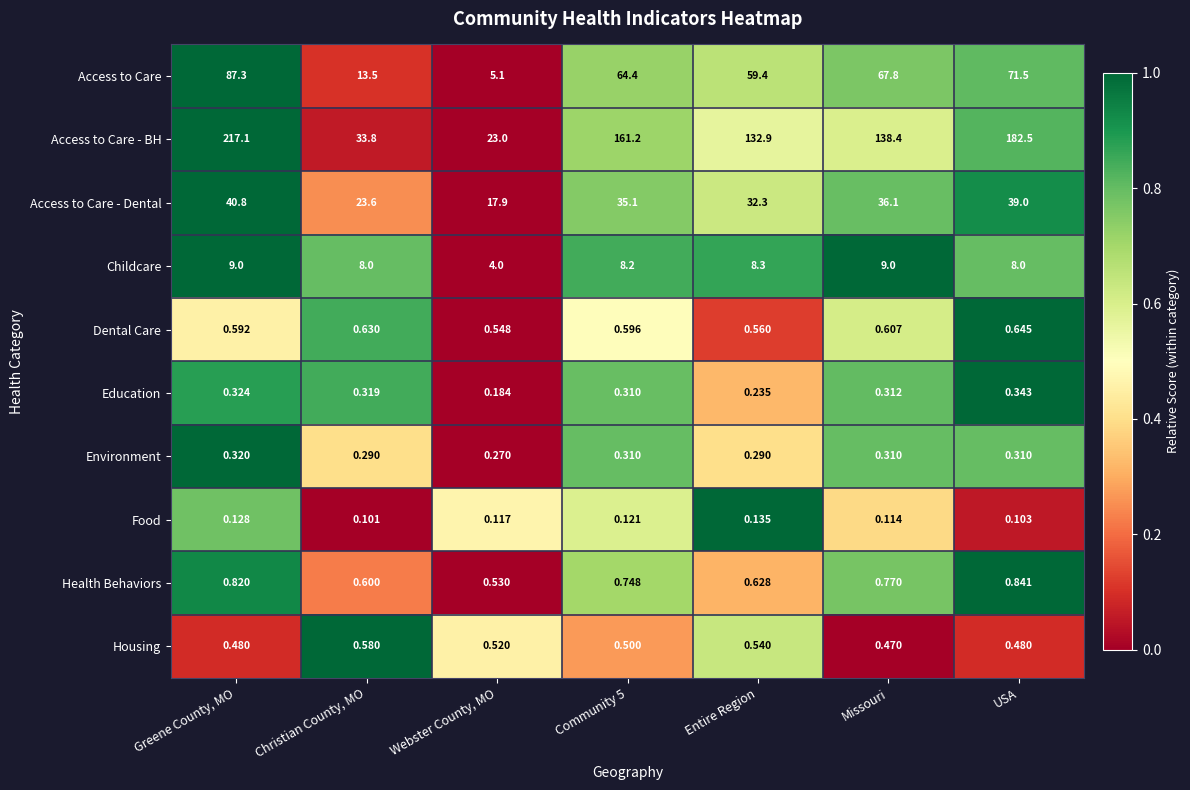

List the series in order of their peak value, lowest first.

Food, Environment, Education, Housing, Dental Care, Health Behaviors, Childcare, Access to Care - Dental, Access to Care, Access to Care - BH